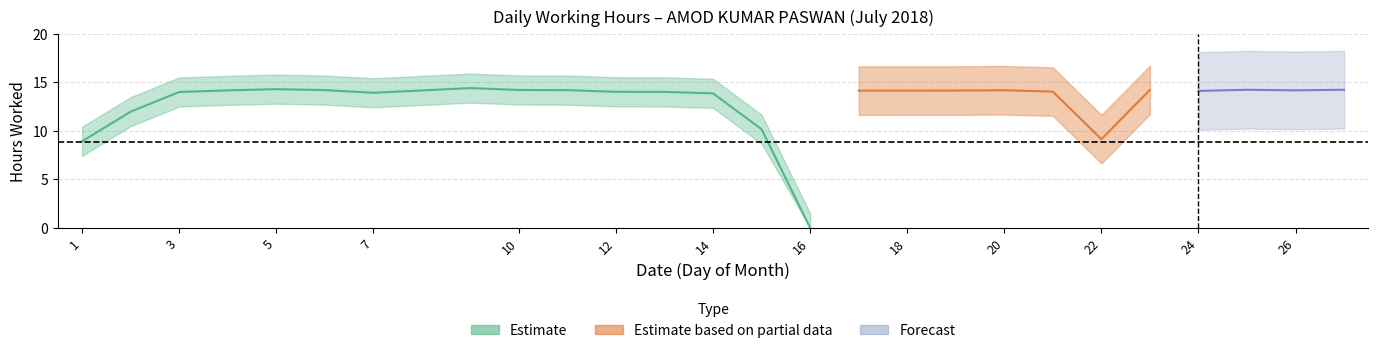

Is it true that the value at 16 is 0.0?

True